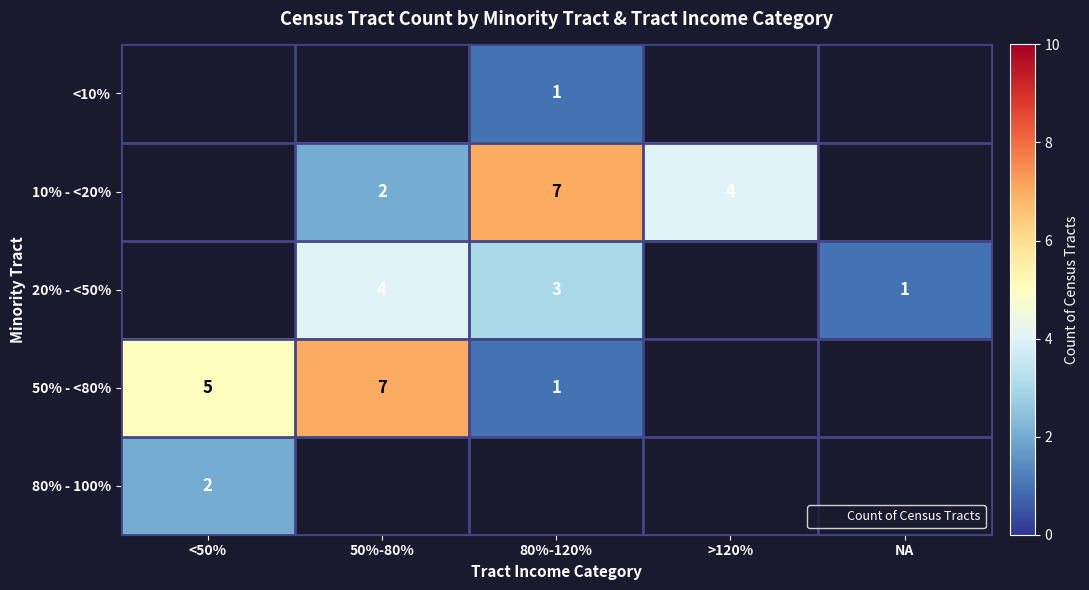

True or false: 50% - <80% has a value of 2 at <50%.

False